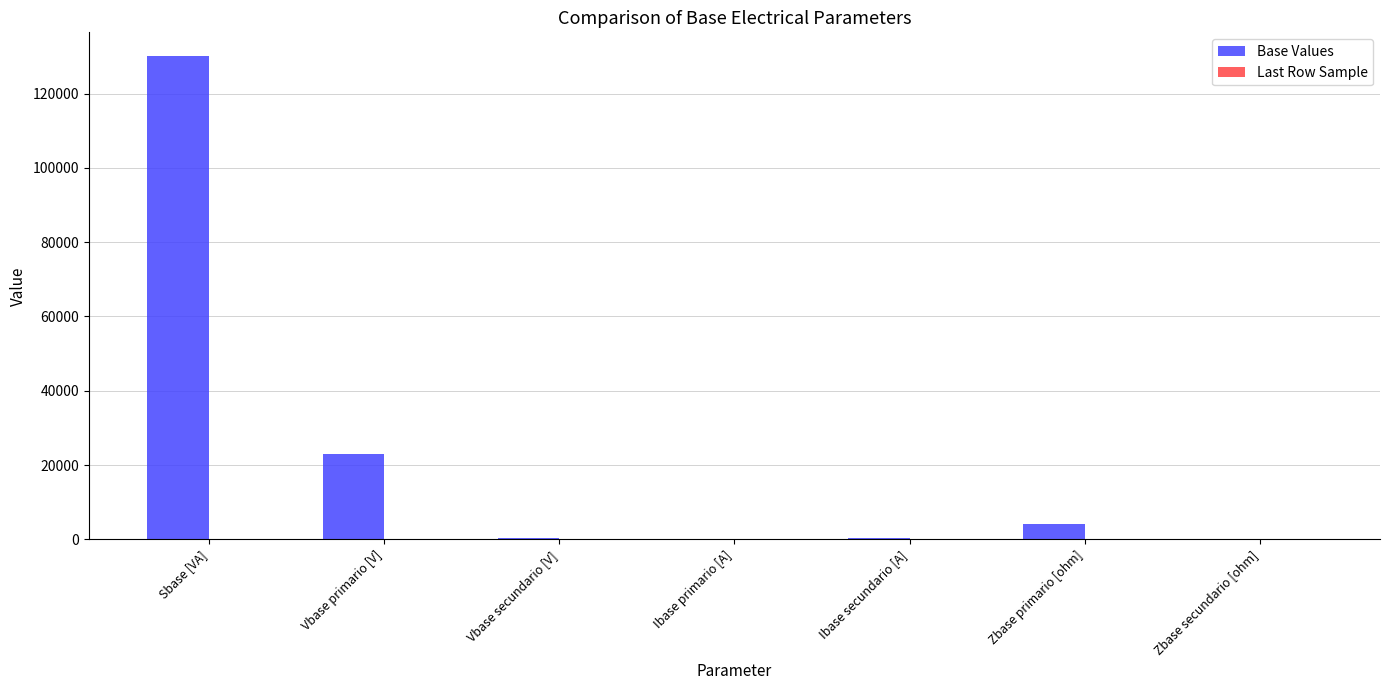

What is the sum of all Base Values values?

157804.5